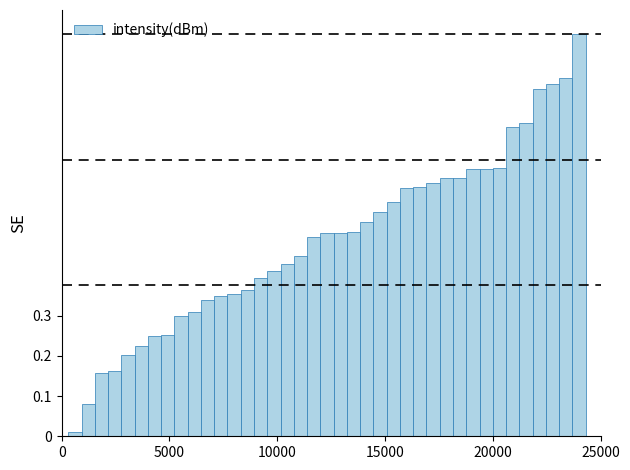

What is the greatest value displayed?

1.0